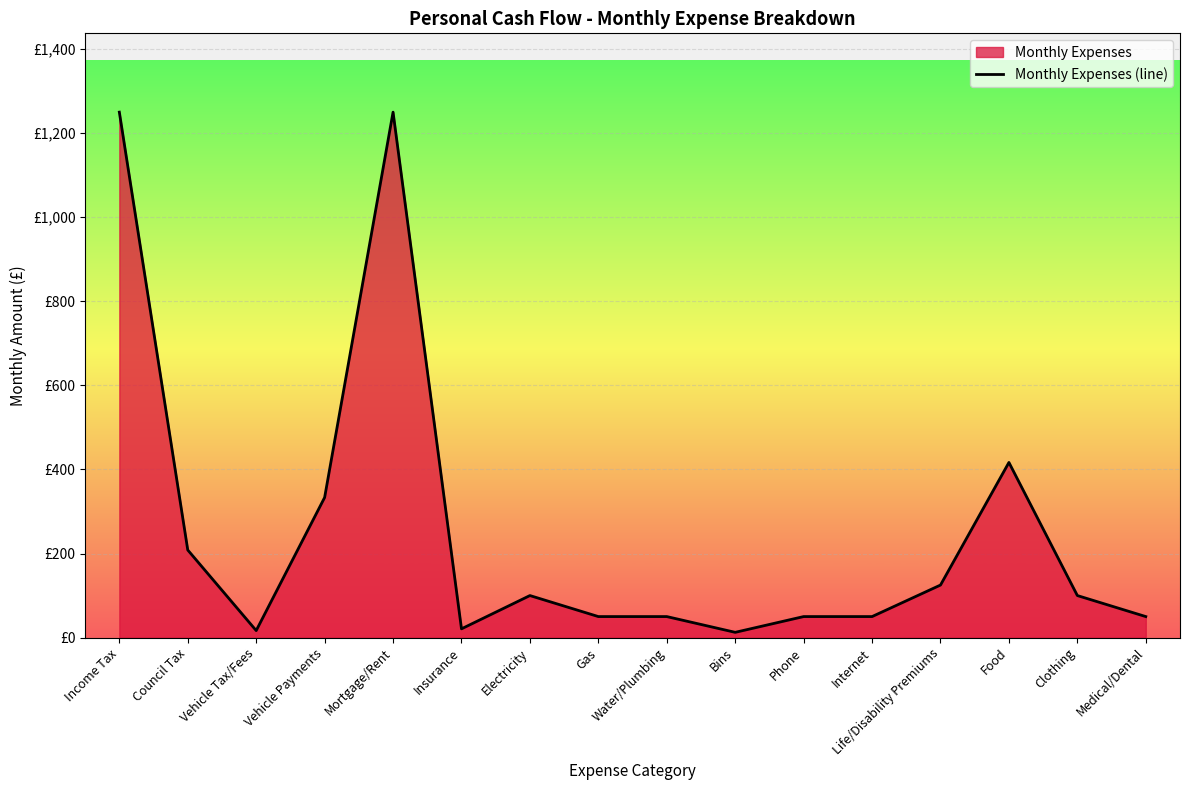

Which label corresponds to the largest value in the chart?

Income Tax